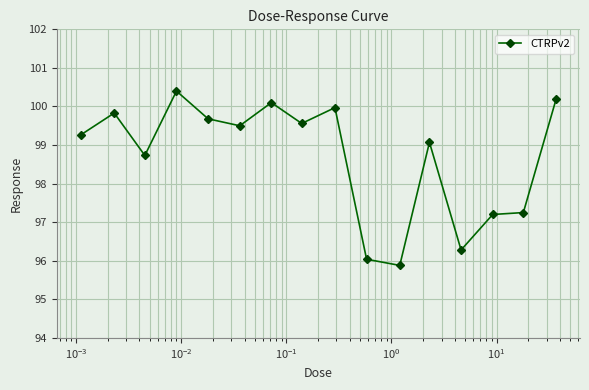

What is the maximum value shown in the chart?

100.4